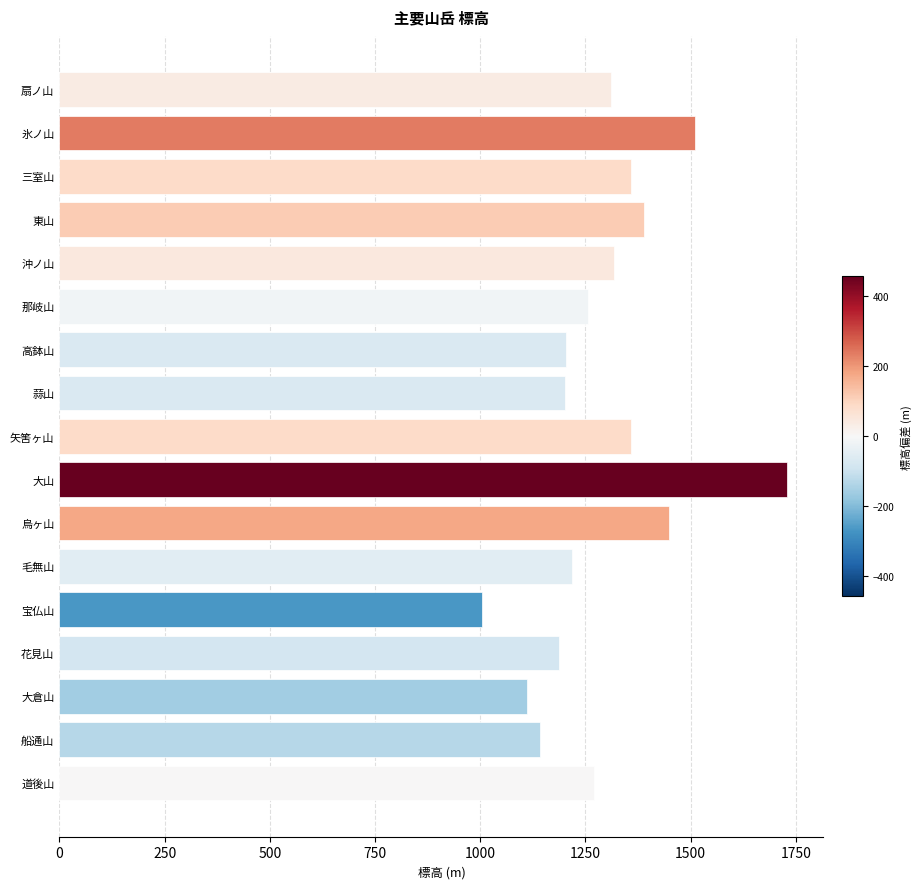

What is the ratio of the value at 沖ノ山 to the value at 高鉢山?

1.1